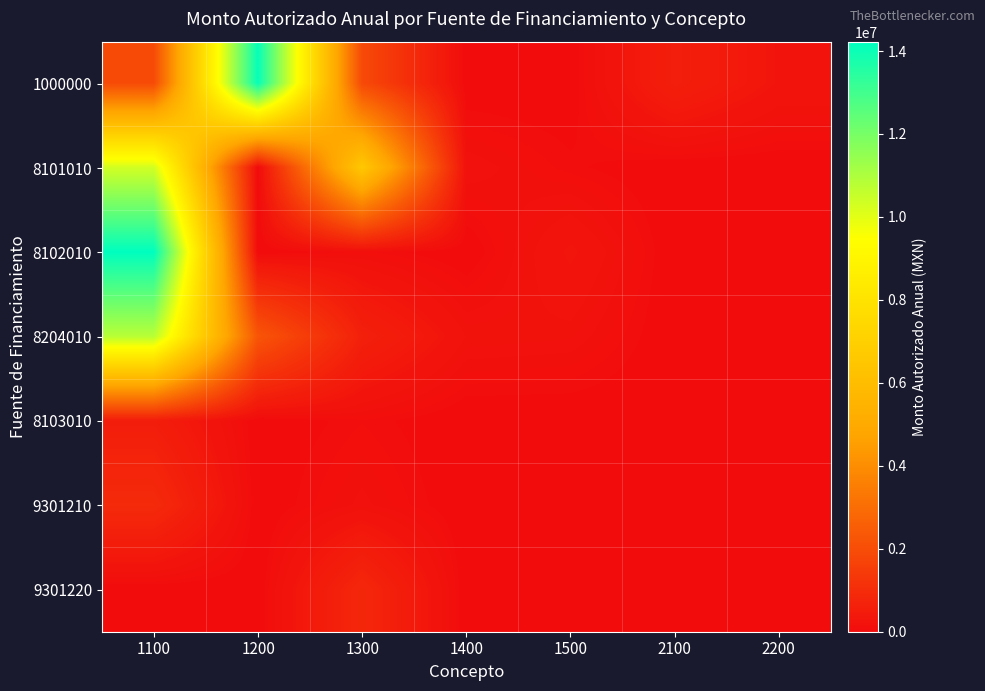

Reading right to left, list all the values displayed in this chart.

1000000: 2200=267707.5	2100=576768.9	1500=7200.0	1400=0.0	1300=1897876.6	1200=14079321.8	1100=1921902.2
8101010: 2200=0.0	2100=0.0	1500=66880.0	1400=173201.7	1300=6572700.0	1200=0.0	1100=10312775.6
8102010: 2200=0.0	2100=0.0	1500=298367.9	1400=0.0	1300=93000.0	1200=0.0	1100=14226139.4
8204010: 2200=0.0	2100=0.0	1500=172356.0	1400=192660.1	1300=620742.1	1200=2253414.1	1100=10805617.2
8103010: 2200=0.0	2100=0.0	1500=0.0	1400=0.0	1300=80479.7	1200=0.0	1100=532058.0
9301210: 2200=0.0	2100=0.0	1500=0.0	1400=0.0	1300=154484.8	1200=0.0	1100=926916.0
9301220: 2200=0.0	2100=0.0	1500=0.0	1400=0.0	1300=835962.5	1200=0.0	1100=0.0